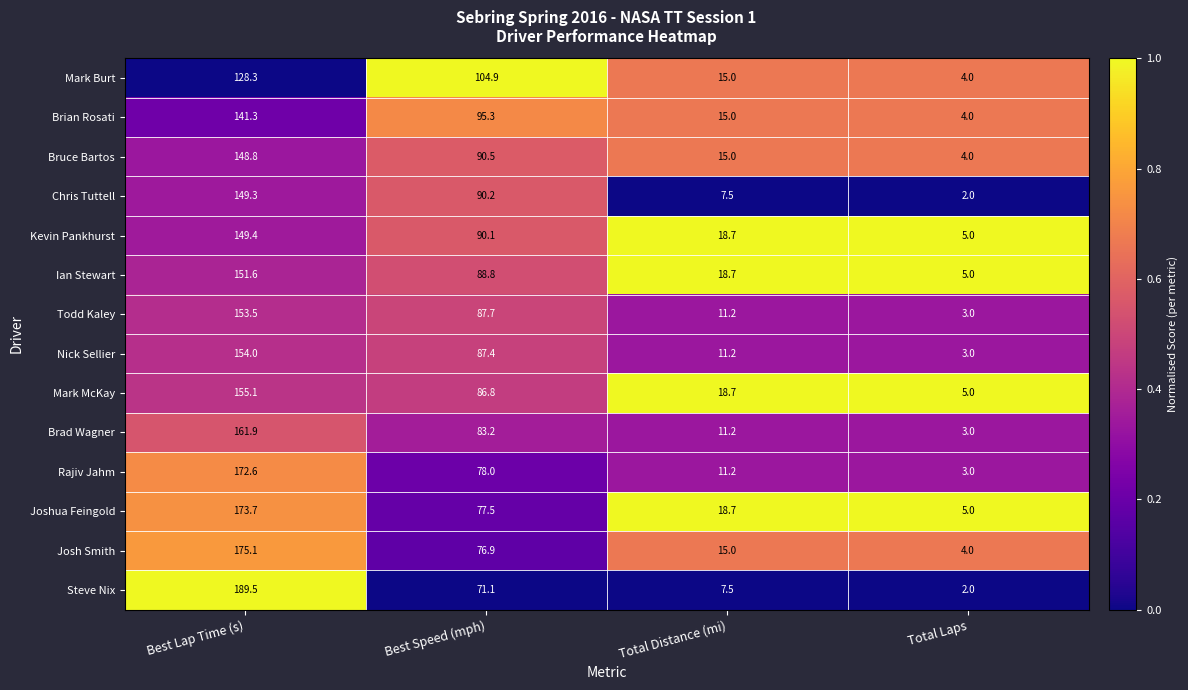

At Best Lap Time (s), list the series in order from largest to smallest.

Steve Nix, Josh Smith, Joshua Feingold, Rajiv Jahm, Brad Wagner, Mark McKay, Nick Sellier, Todd Kaley, Ian Stewart, Kevin Pankhurst, Chris Tuttell, Bruce Bartos, Brian Rosati, Mark Burt